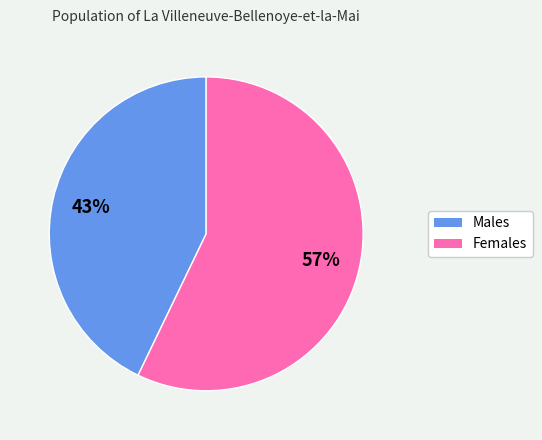

Count the number of slices in the pie.

2